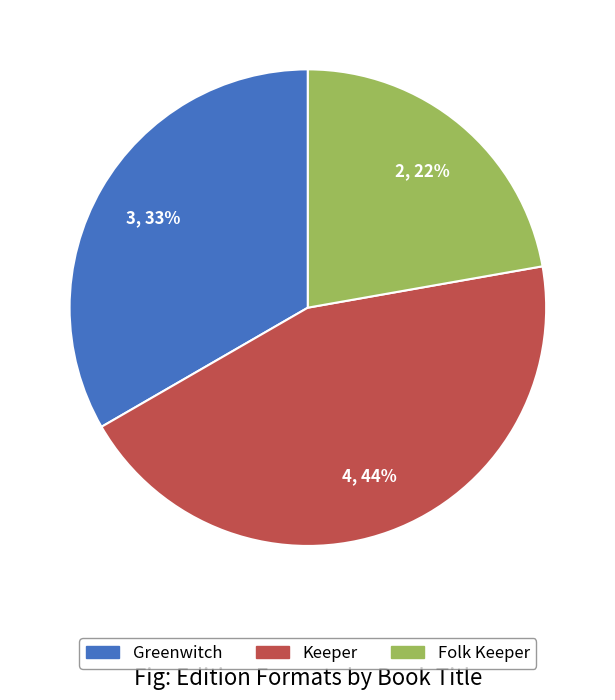

Count the number of slices in the pie.

3